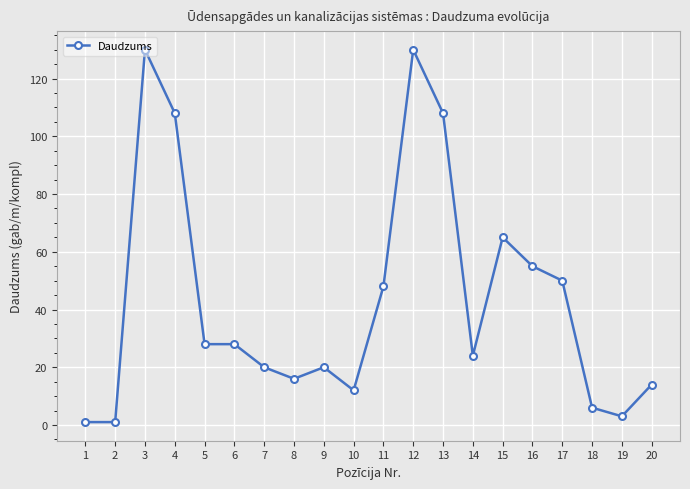

How many series are shown in this chart?

1